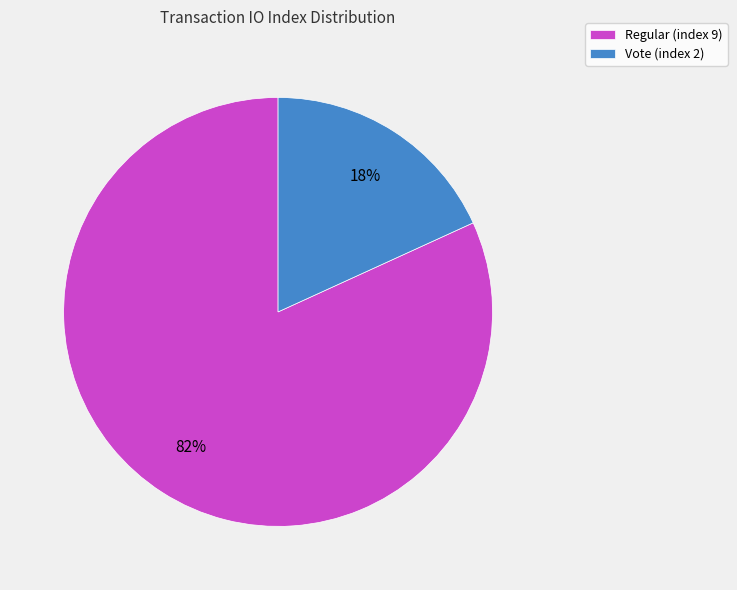

Which category has the smallest portion of the pie?

Vote (index 2)